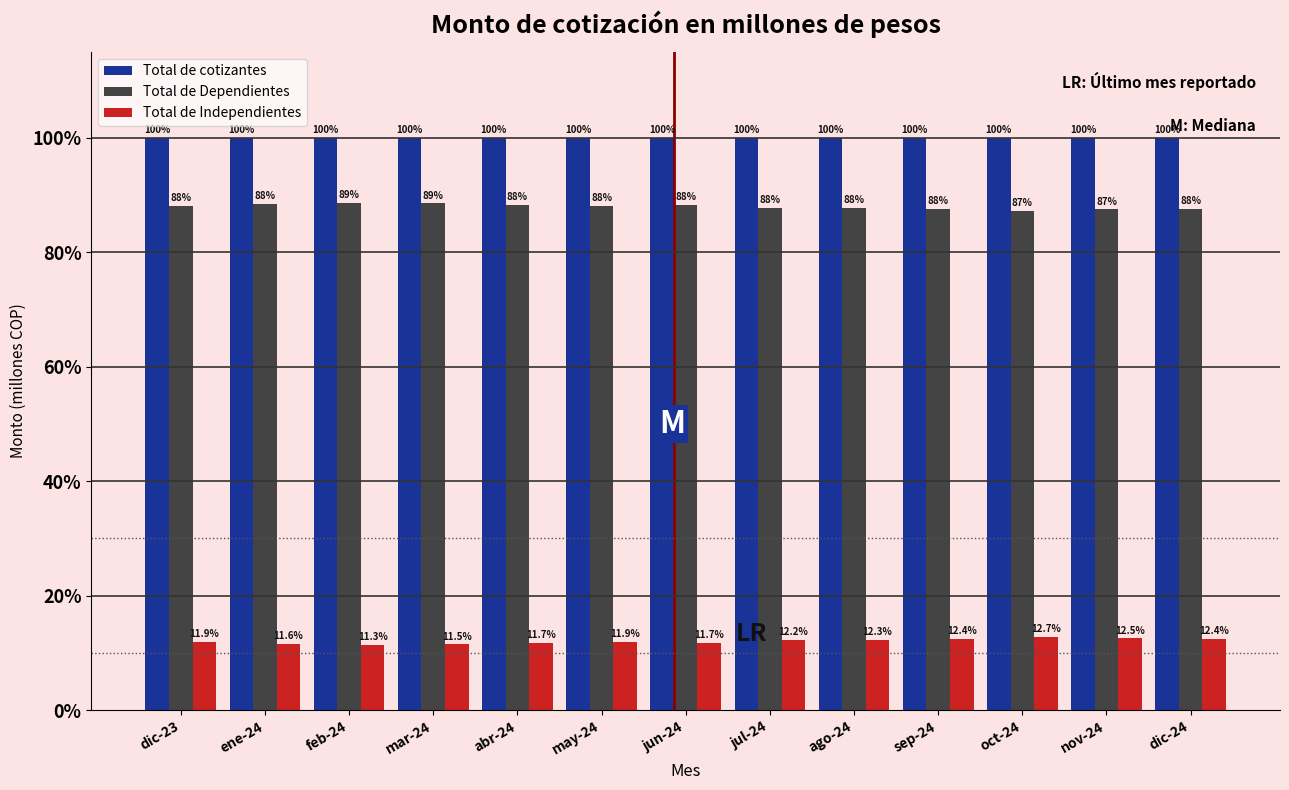

Reading left to right, extract all data points from this chart.

Total de cotizantes: dic-23=100.0	ene-24=100.0	feb-24=100.0	mar-24=100.0	abr-24=100.0	may-24=100.0	jun-24=100.0	jul-24=100.0	ago-24=100.0	sep-24=100.0	oct-24=100.0	nov-24=100.0	dic-24=100.0
Total de Dependientes: dic-23=88.1	ene-24=88.4	feb-24=88.7	mar-24=88.5	abr-24=88.3	may-24=88.1	jun-24=88.3	jul-24=87.8	ago-24=87.7	sep-24=87.6	oct-24=87.3	nov-24=87.5	dic-24=87.6
Total de Independientes: dic-23=11.9	ene-24=11.6	feb-24=11.3	mar-24=11.5	abr-24=11.7	may-24=11.9	jun-24=11.7	jul-24=12.2	ago-24=12.3	sep-24=12.4	oct-24=12.7	nov-24=12.5	dic-24=12.4